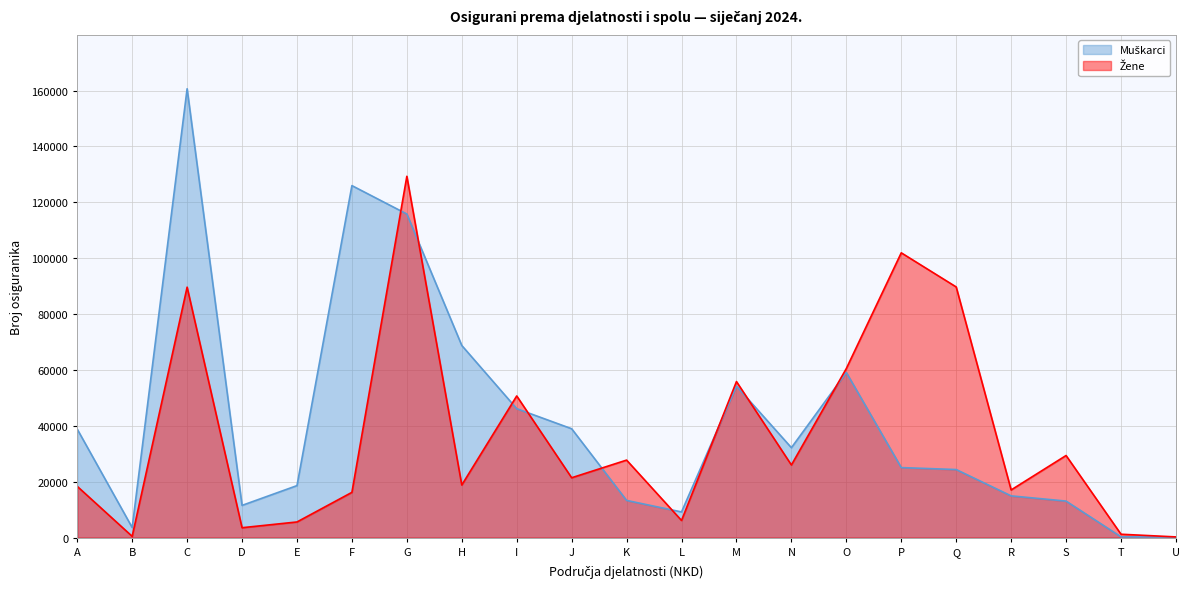

What is the total value across all series at E?

24228